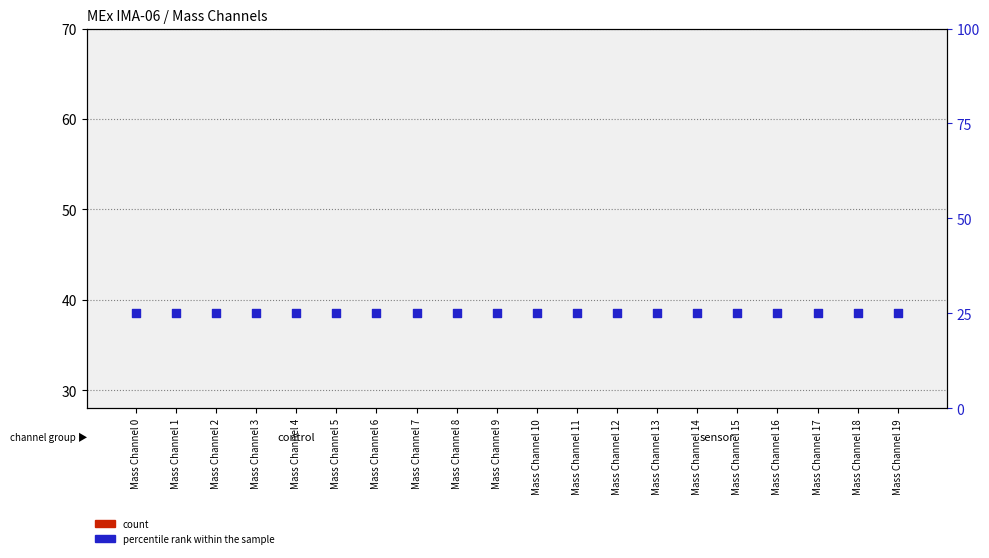

What are all the series names shown in the legend?

count, percentile rank within the sample